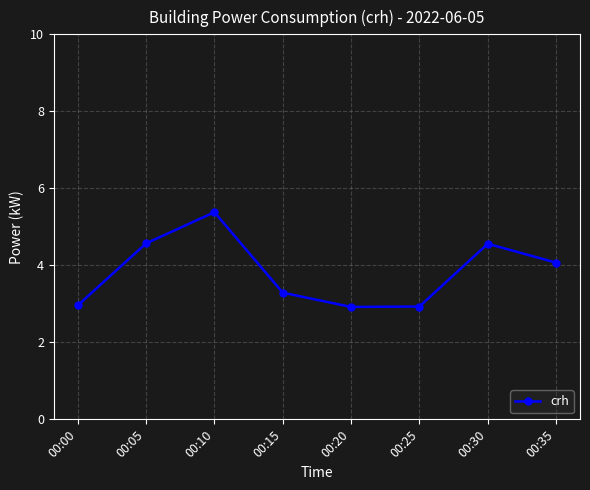

Where is the first local maximum?

00:10